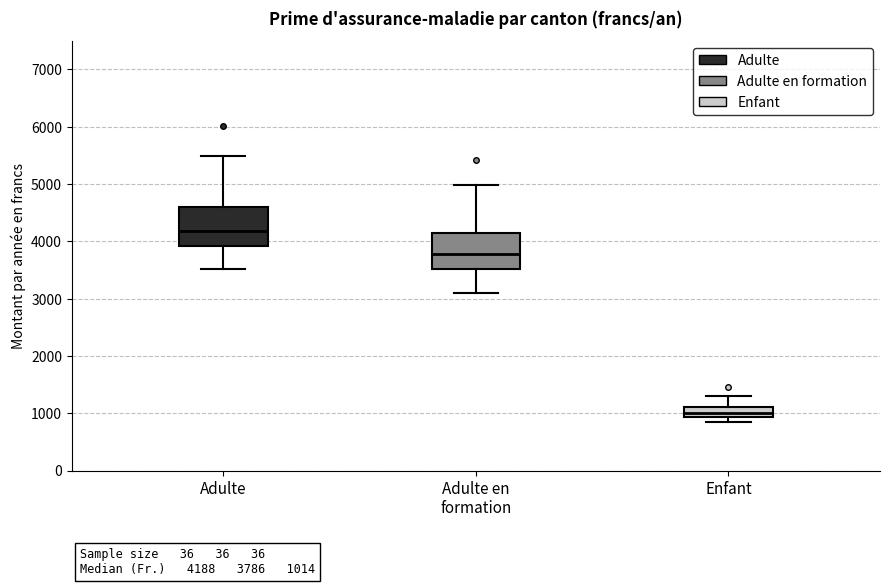

Which box has the lowest median line?

Enfant